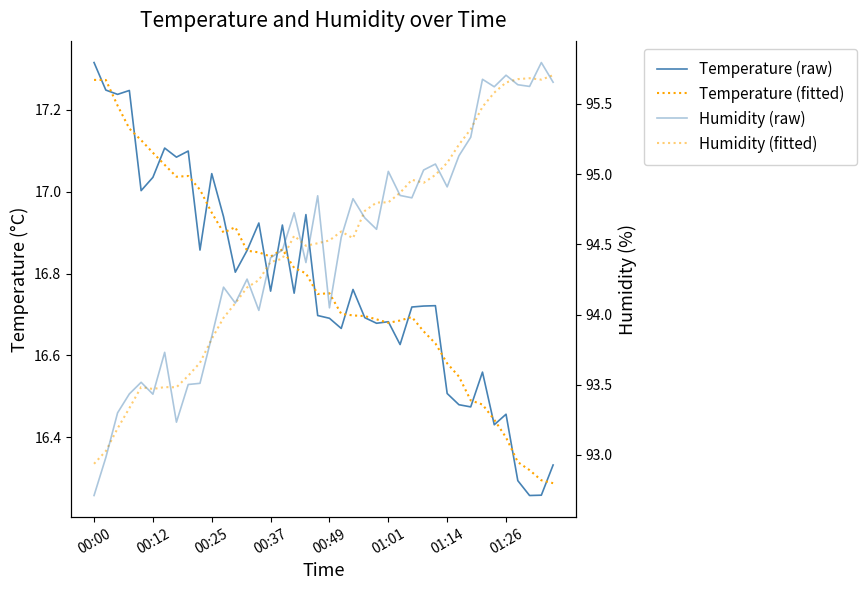

In Temperature (fitted), how many points are higher than both neighbors (excluding endpoints)?

5